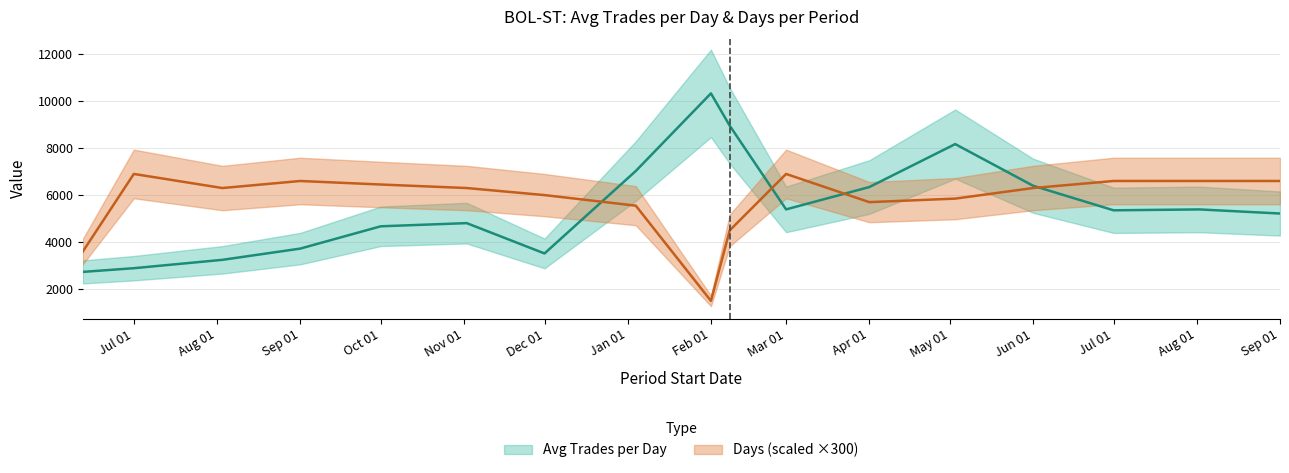

The Avg Trades per Day series shows 13852.1 at 2010-05-03. True or false?

False